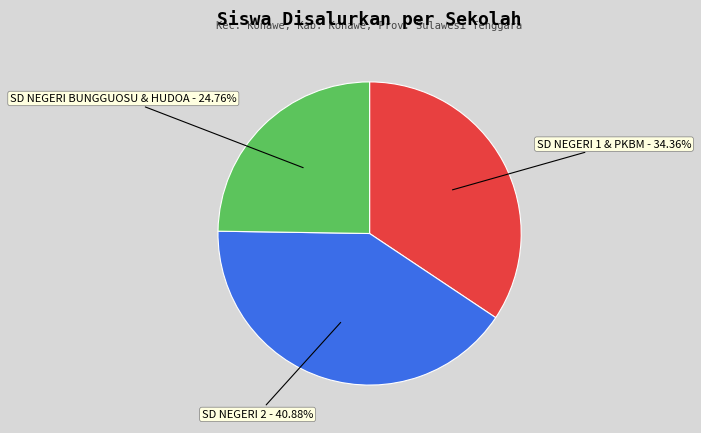

Does any single category account for the majority?

No